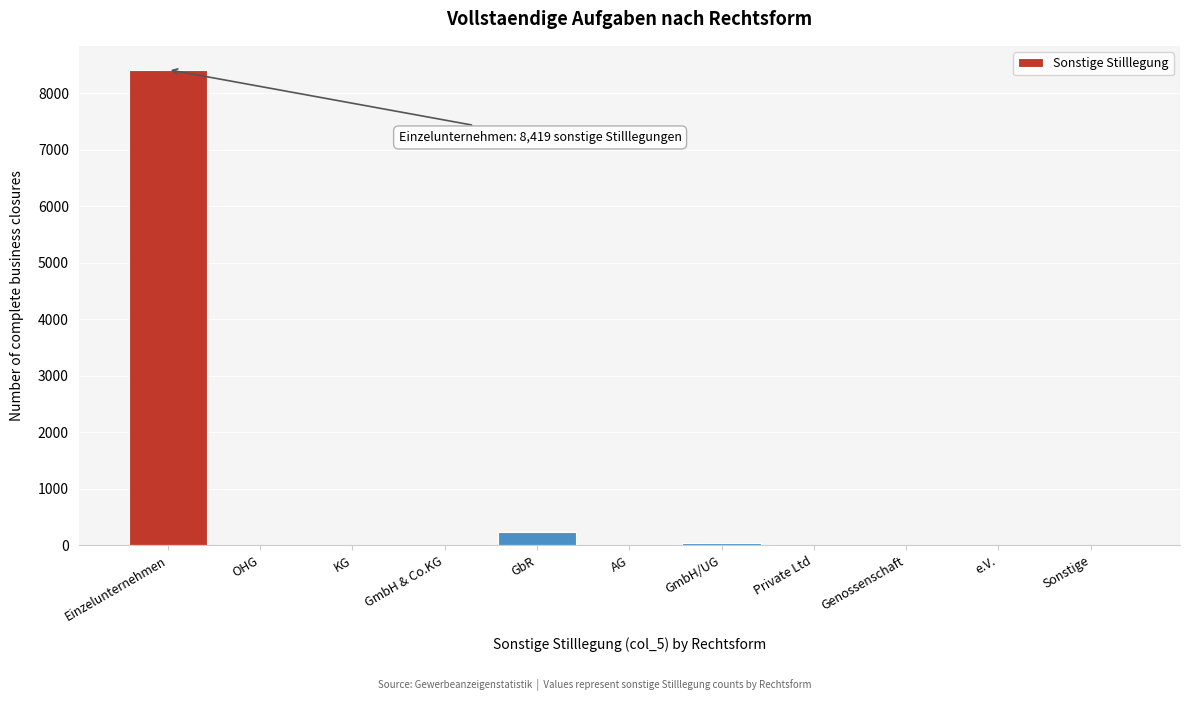

Where is the data nearest to the value 4209?

GbR